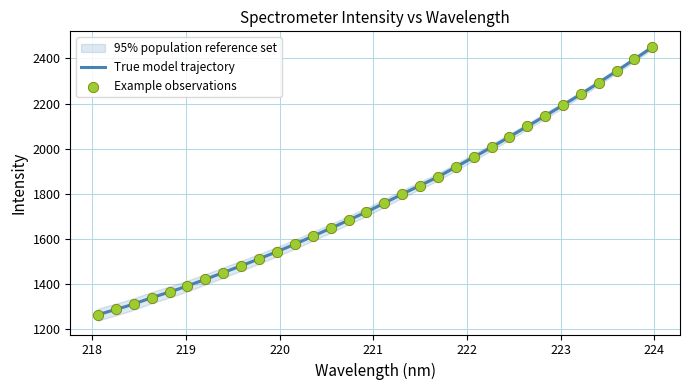

Which has a higher value, 218.442 or 218.6332?

218.6332